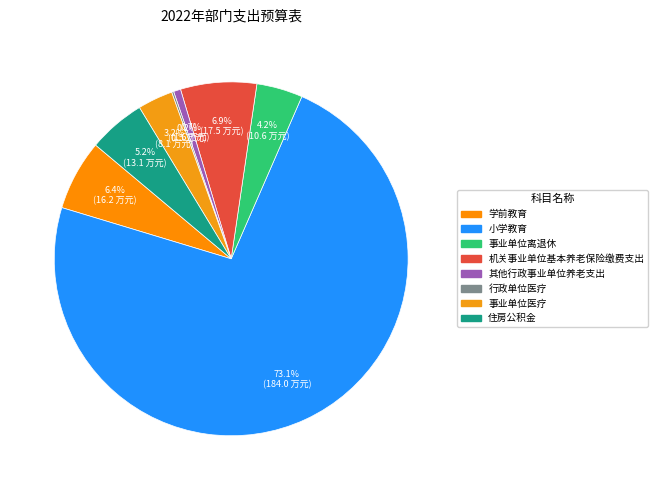

What is the ratio of the value at 住房公积金 to the value at 机关事业单位基本养老保险缴费支出?

0.8